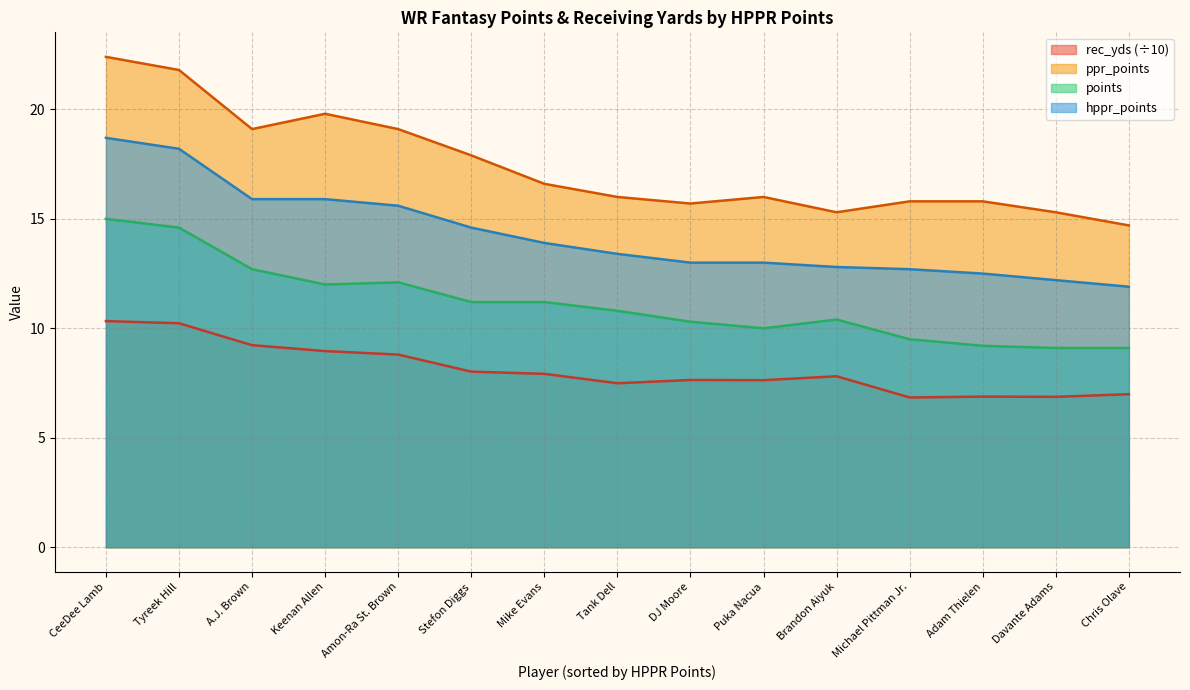

Reading left to right, transcribe all the data shown in this chart.

rec_yds: 10.3	10.2	9.2	9.0	8.8	8.0	7.9	7.5	7.6	7.6	7.8	6.8	6.9	6.9	7.0
ppr_points: 22.4	21.8	19.1	19.8	19.1	17.9	16.6	16.0	15.7	16.0	15.3	15.8	15.8	15.3	14.7
points: 15.0	14.6	12.7	12.0	12.1	11.2	11.2	10.8	10.3	10.0	10.4	9.5	9.2	9.1	9.1